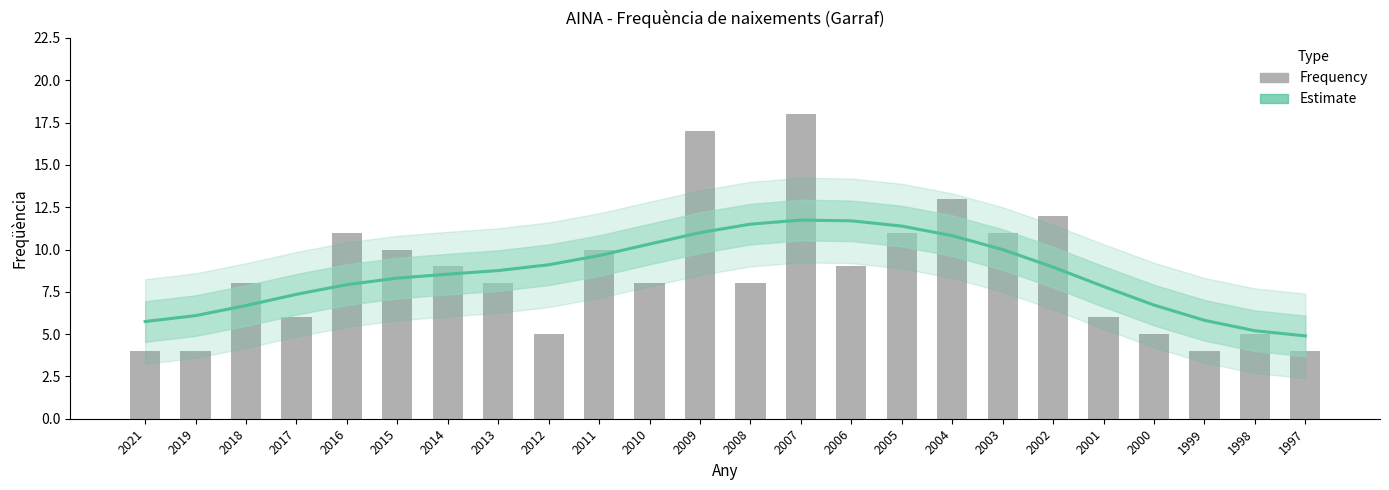

Reading right to left, extract all data points from this chart.

Estimate: 1997=4.9	1998=5.2	1999=5.8	2000=6.7	2001=7.8	2002=9.0	2003=10.0	2004=10.8	2005=11.4	2006=11.7	2007=11.7	2008=11.5	2009=11.0	2010=10.3	2011=9.6	2012=9.1	2013=8.8	2014=8.5	2015=8.3	2016=7.9	2017=7.4	2018=6.7	2019=6.1	2021=5.7
Frequency: 1997=4.0	1998=5.0	1999=4.0	2000=5.0	2001=6.0	2002=12.0	2003=11.0	2004=13.0	2005=11.0	2006=9.0	2007=18.0	2008=8.0	2009=17.0	2010=8.0	2011=10.0	2012=5.0	2013=8.0	2014=9.0	2015=10.0	2016=11.0	2017=6.0	2018=8.0	2019=4.0	2021=4.0